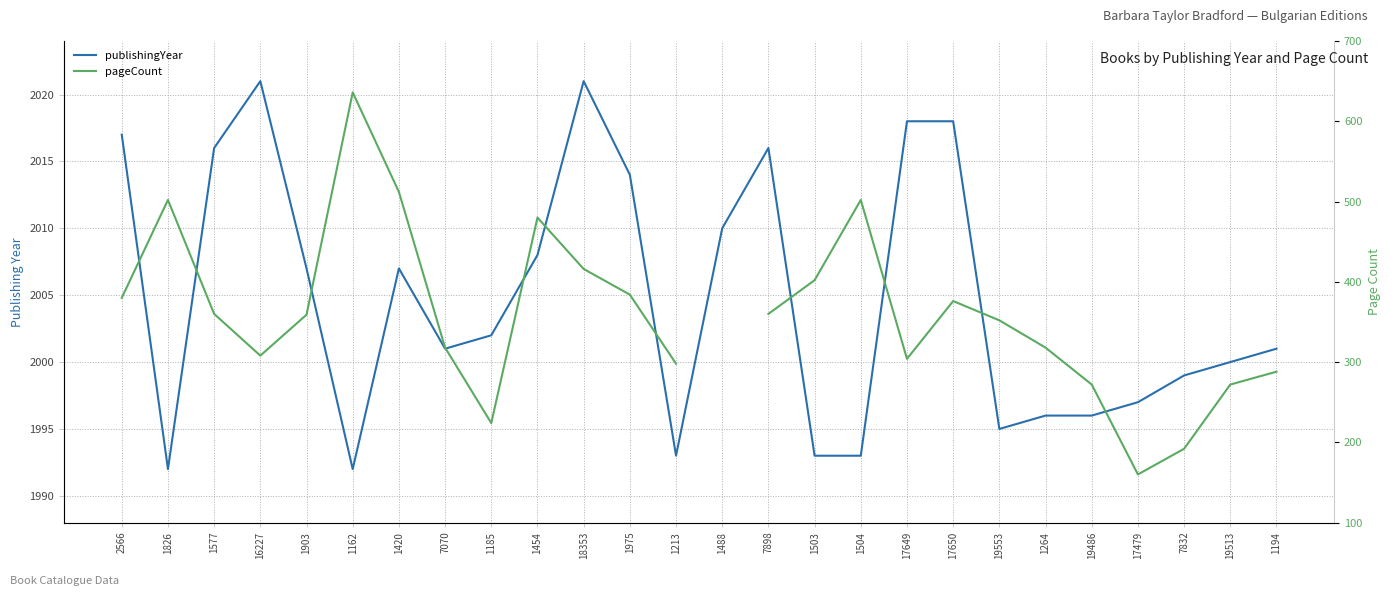

Is it true that pageCount equals 318.0 at 7070?

True